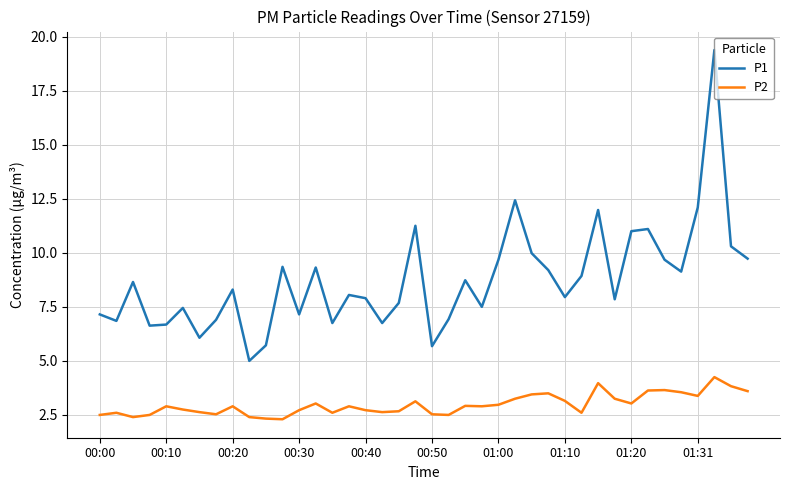

Rank the series by their average value, from highest to lowest.

P1, P2